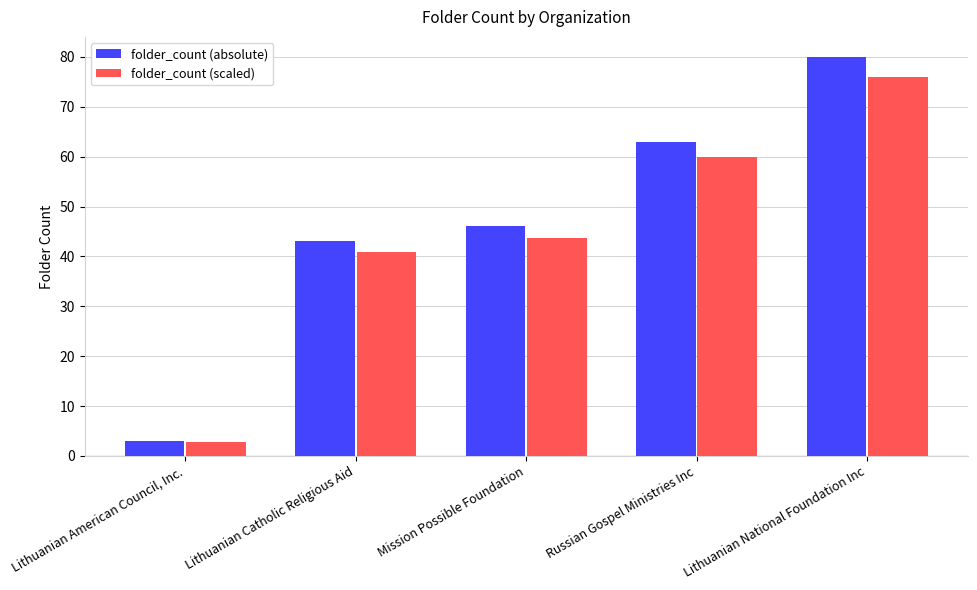

Which series has the widest spread of values?

folder_count (absolute)